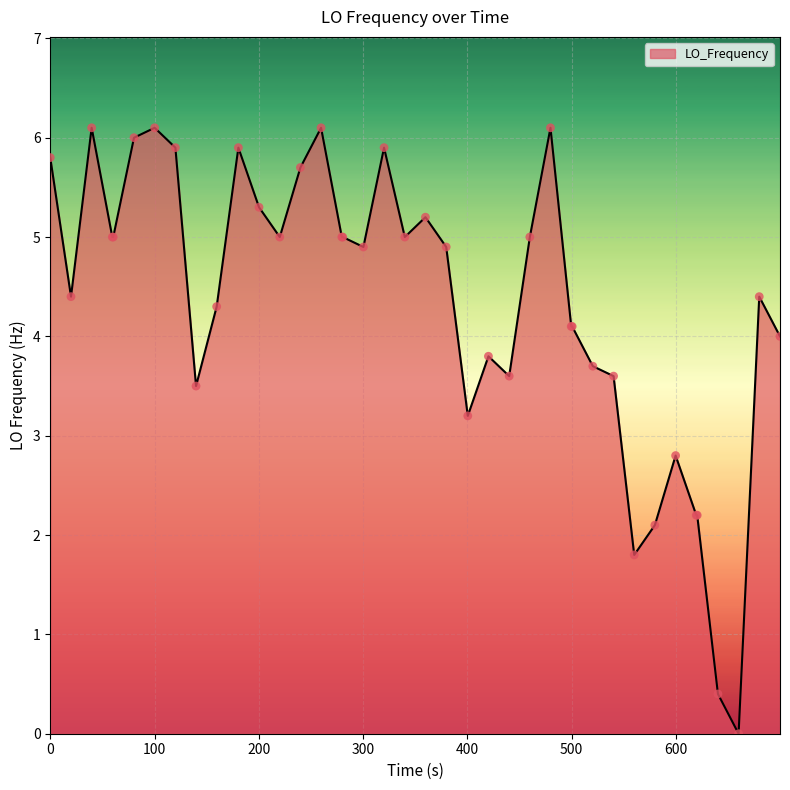

How many lines are shown in the chart?

1